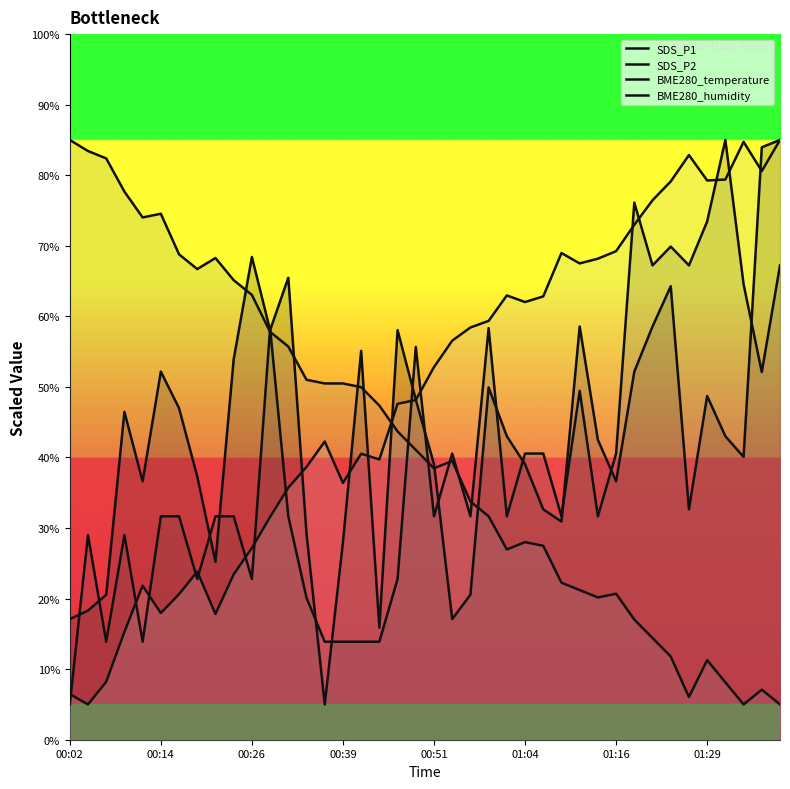

How many lines are shown in the chart?

4